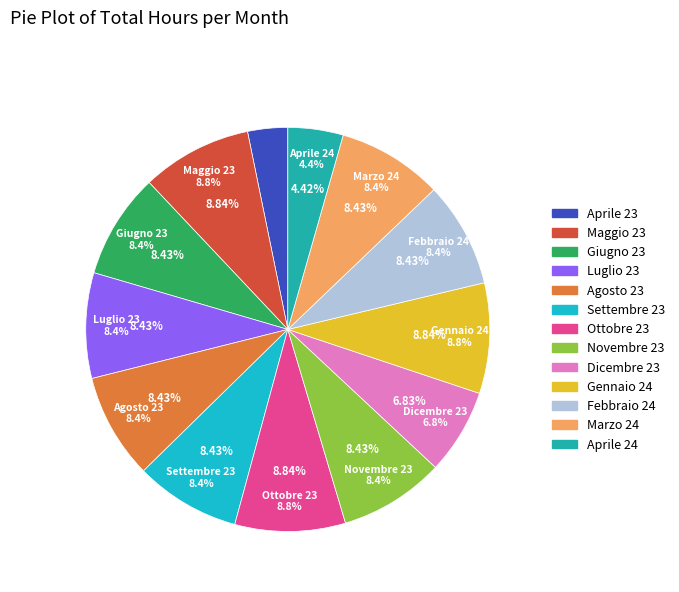

What percentage do Marzo 24 and Giugno 23 together represent?

16.9%